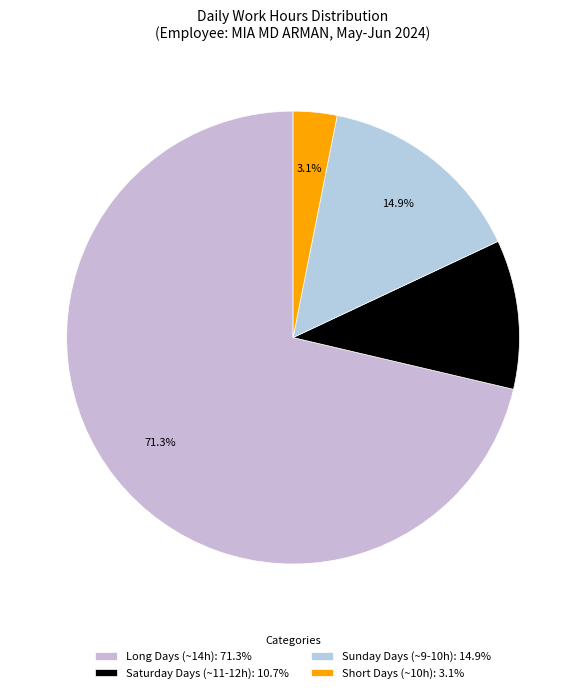

How many slices are in this pie chart?

4